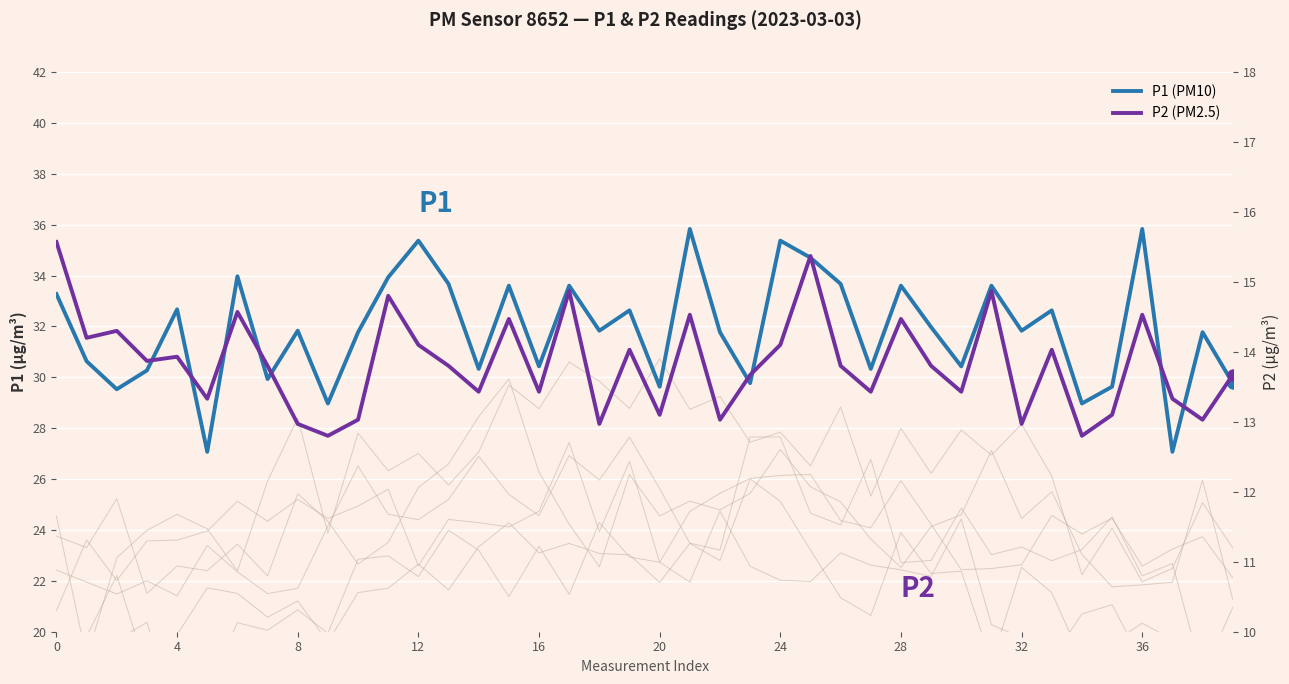

Rank the series by their average value, from lowest to highest.

P2, P1